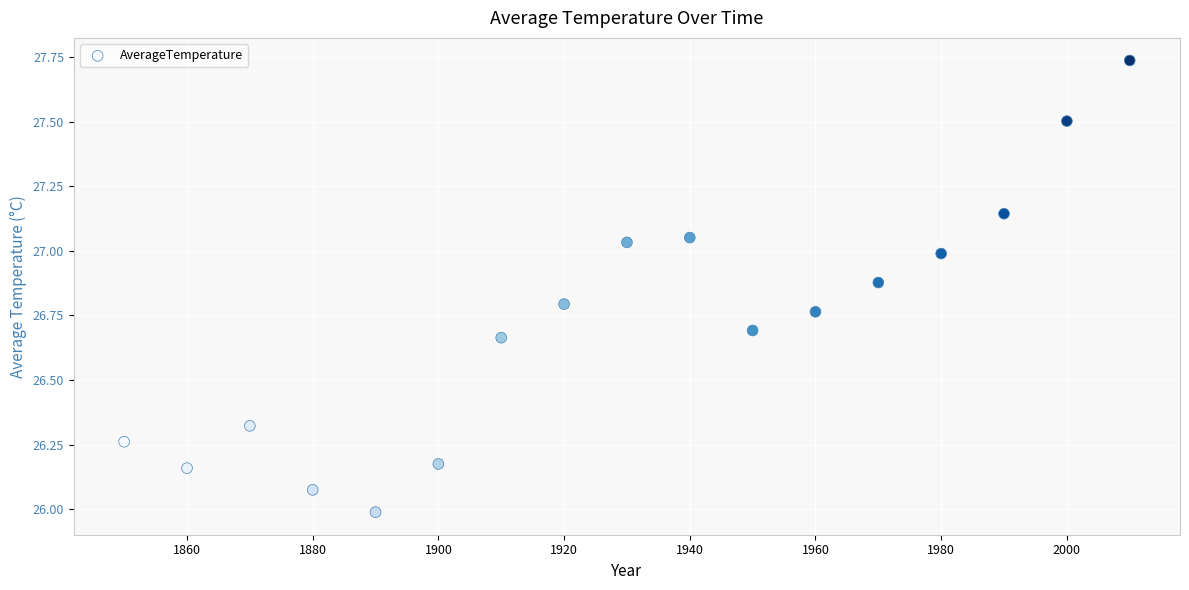

What is the range of Y values (max minus min)?

1.7